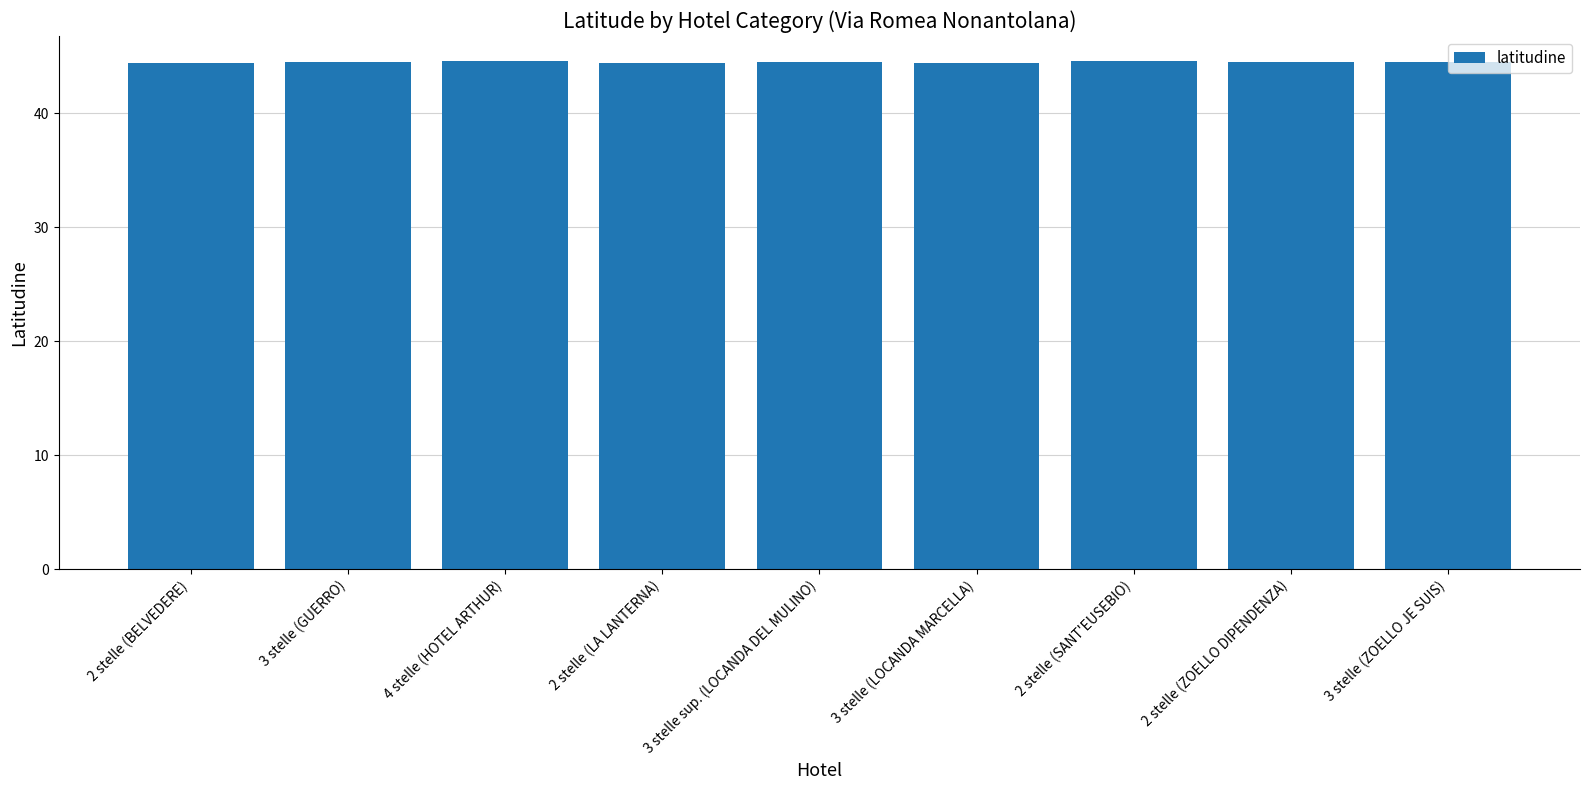

What is the ratio of the value at 4 stelle (HOTEL ARTHUR) to the value at 2 stelle (SANT'EUSEBIO)?

1.0